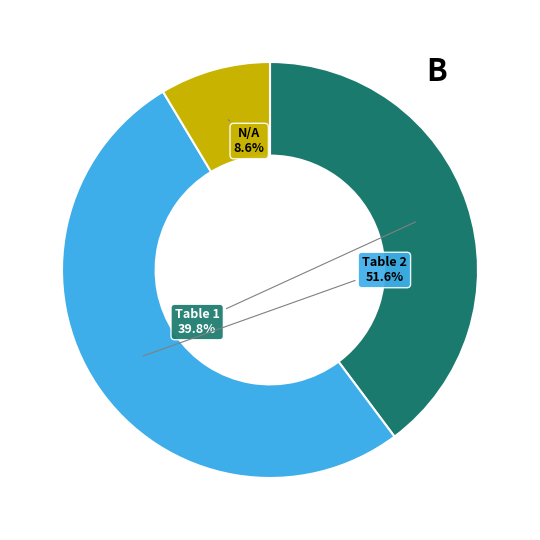

To the nearest percent, what is the difference between the Table 1 and N/A slice percentages?

31%